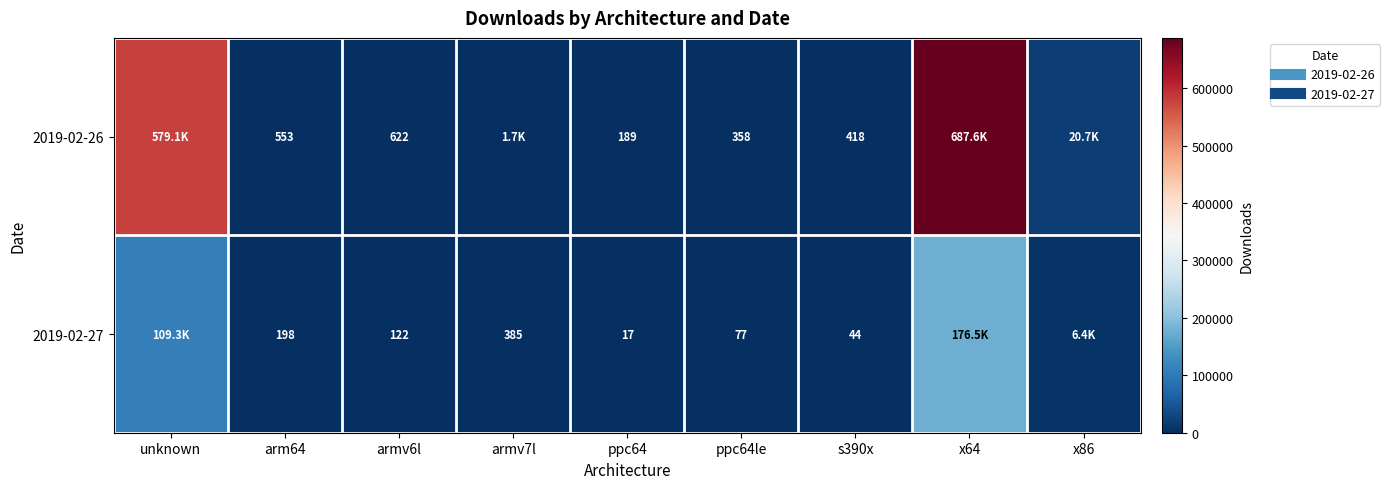

The value of 2019-02-26 at ppc64le is 358. True or false?

True